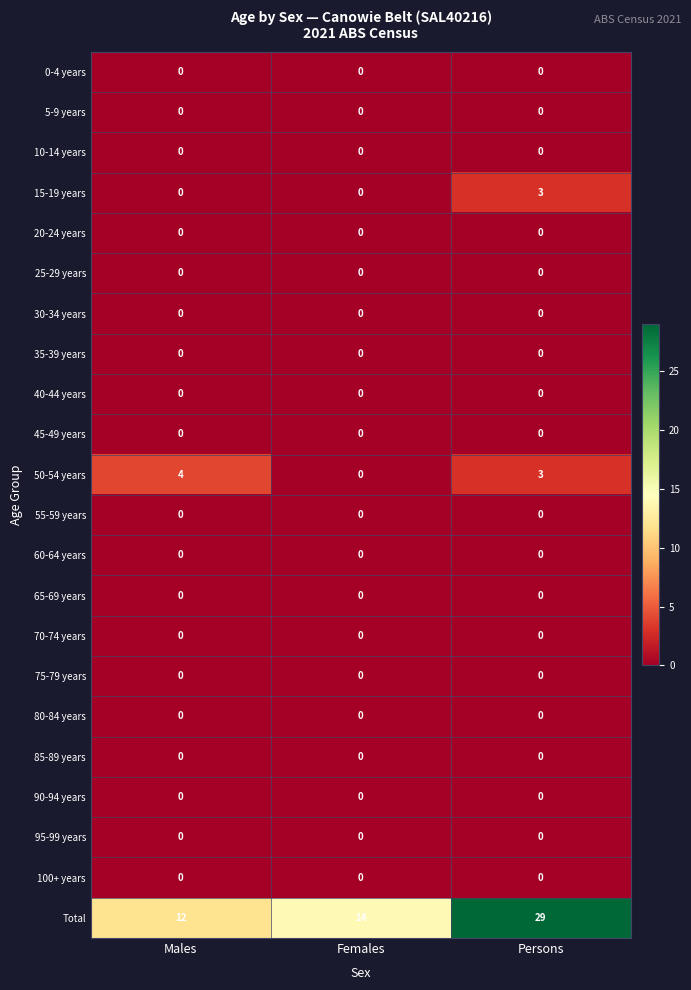

At which category does the chart reach its peak across all series?

Persons